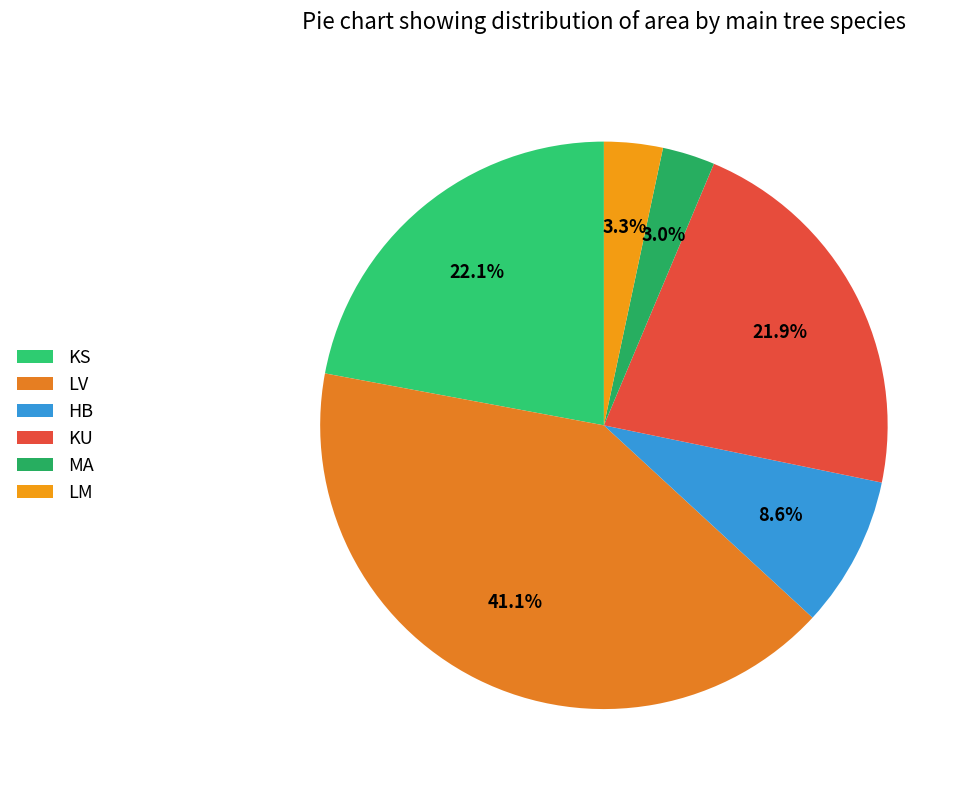

What percentage is the KS slice, to the nearest percent?

22%